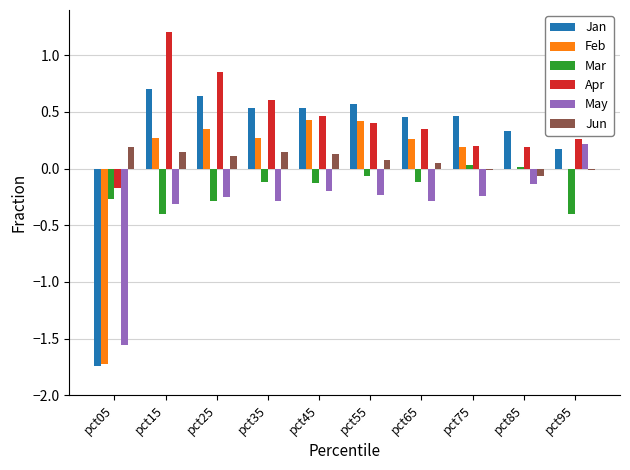

The May series shows -0.5 at pct15. True or false?

False